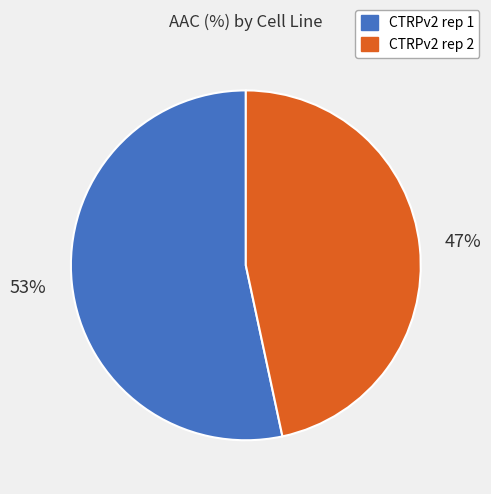

Is there any slice that represents more than half of the pie?

Yes